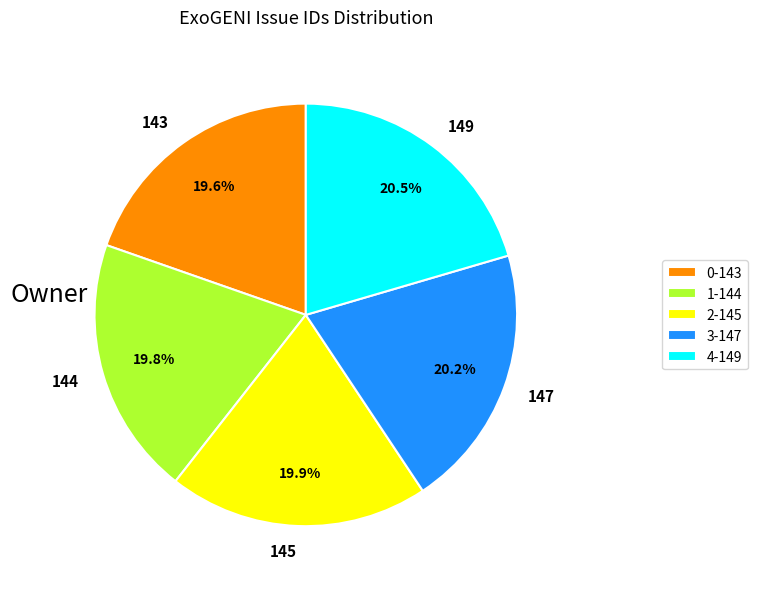

Combined, what portion of the pie is 2-145 and 3-147?

40.1%